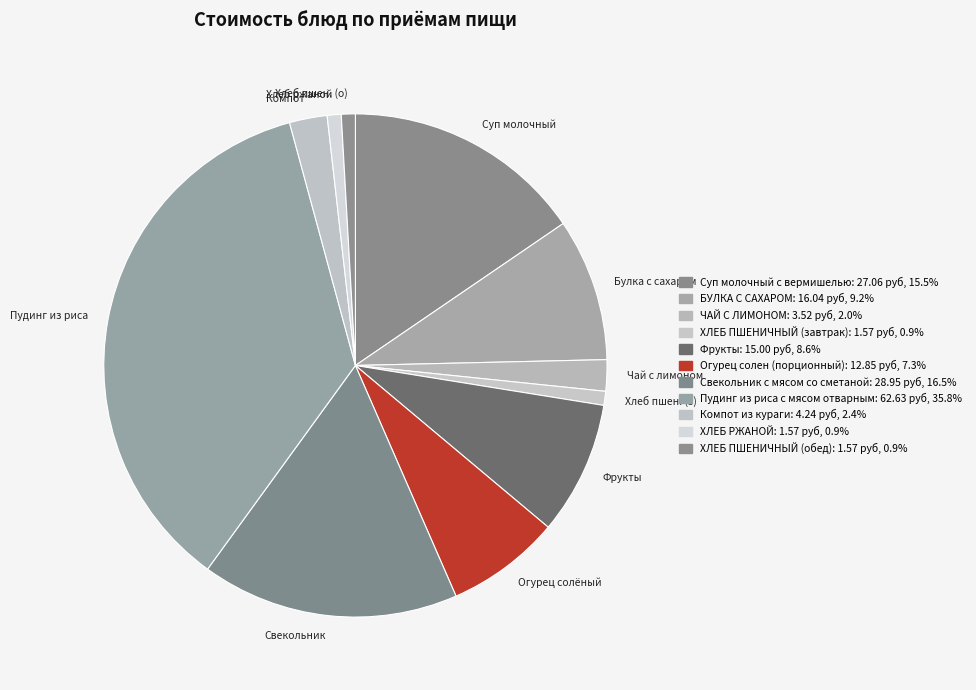

Combined, do Свекольник and Хлеб ржаной account for over 50%?

No